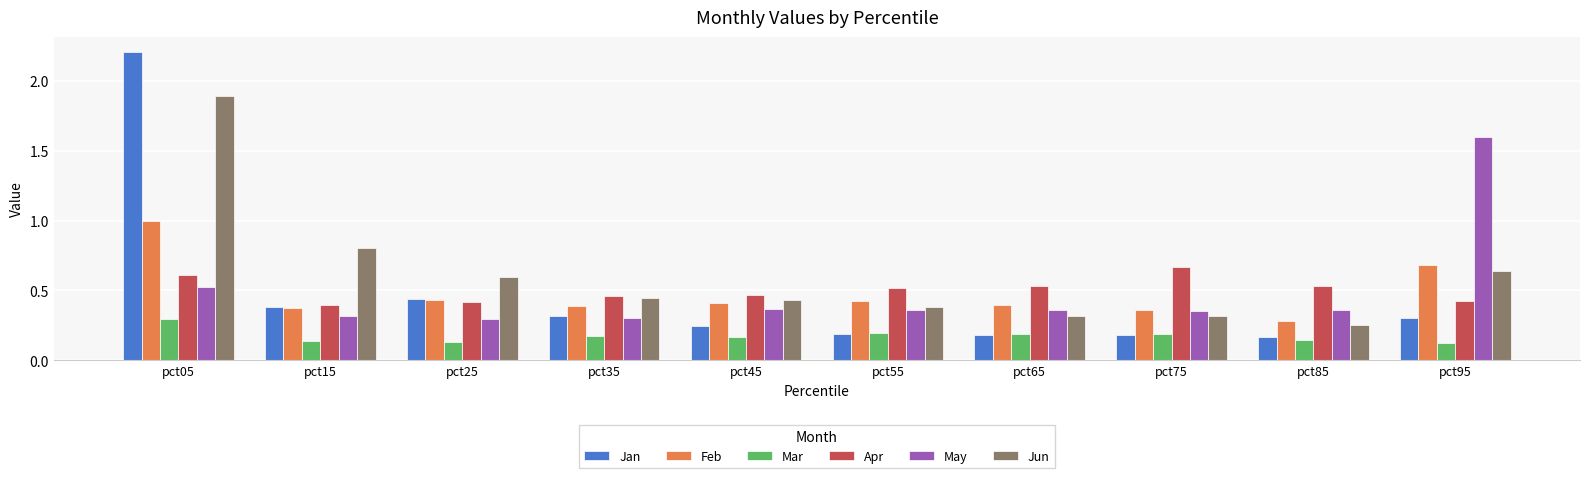

What is the difference between the maximum and second lowest values in the Jan series?

2.0